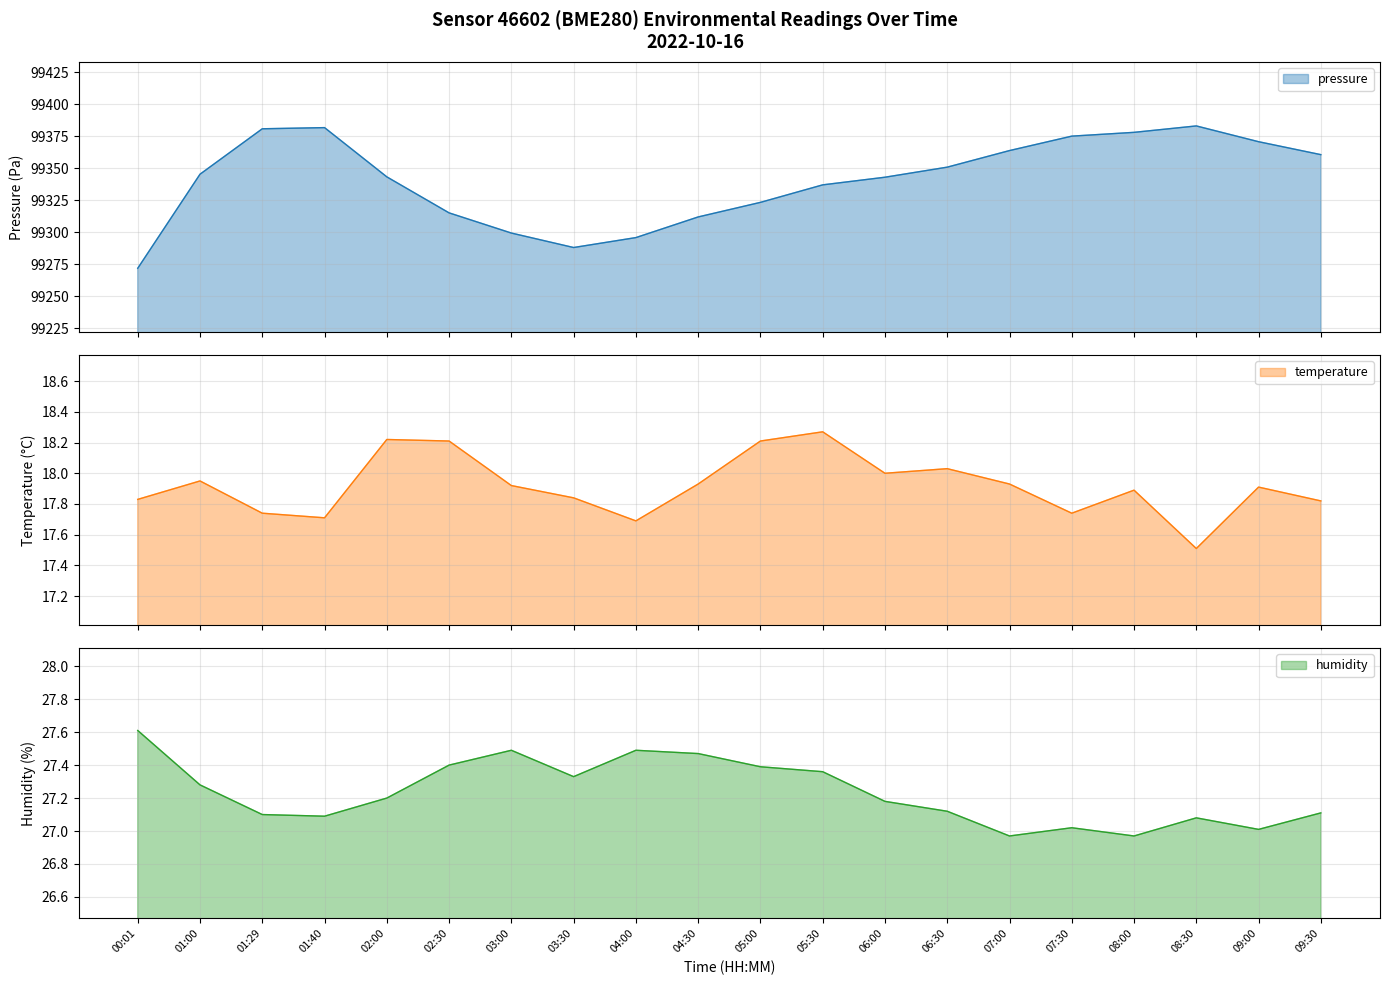

True or false: pressure and humidity intersect in this chart.

False